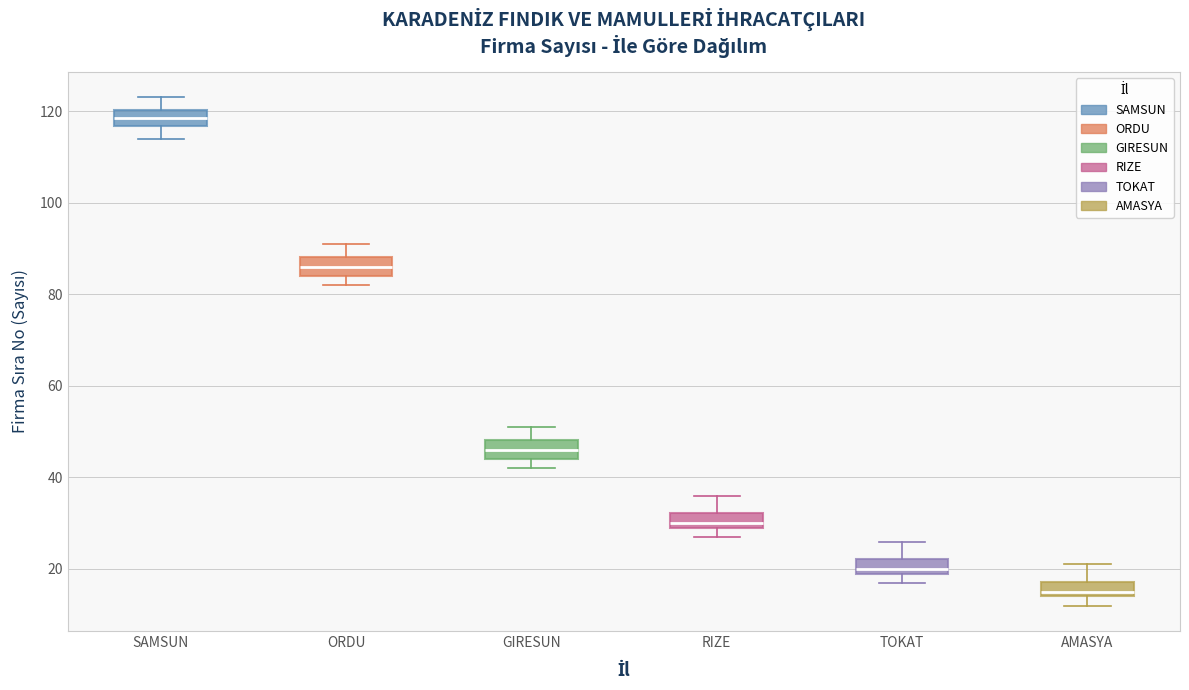

Reading left to right, read every box against the y-axis: the position of its median line, the range the box covers, and the ends of its whiskers. The values are not printed on the chart, so give them approximately, as read against the axis.

SAMSUN: median 118, box 116 to 120, whiskers 114 to 124
ORDU: median 86, box 84 to 88, whiskers 82 to 92
GIRESUN: median 46, box 44 to 48, whiskers 42 to 52
RIZE: median 30 (just above the box's lower edge), box 30 to 32, whiskers 28 to 36
TOKAT: median 20 (just above the box's lower edge), box 20 to 22, whiskers 18 to 26
AMASYA: median 16, box 14 to 18, whiskers 12 to 22